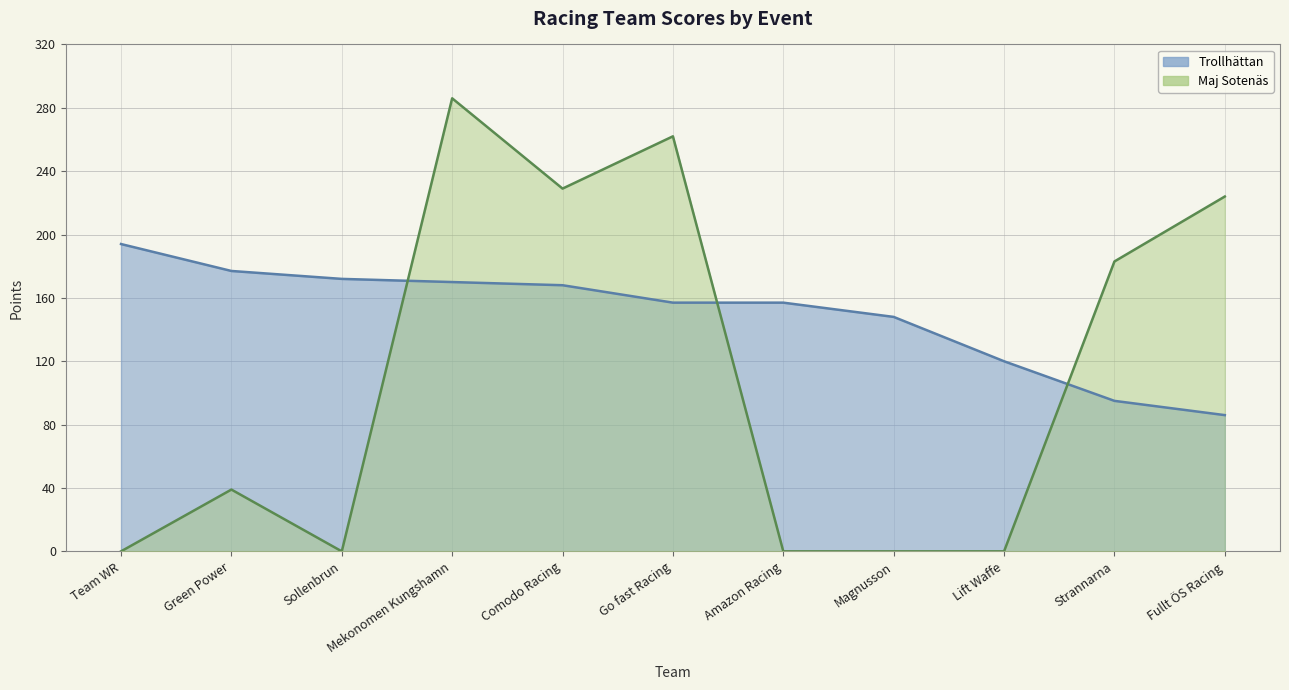

List the labels in order of Trollhättan value, smallest first.

Fullt ÖS Racing, Strannarna, Lift Waffe, Magnusson, Go fast Racing, Amazon Racing, Comodo Racing, Mekonomen Kungshamn, Sollenbrun, Green Power, Team WR